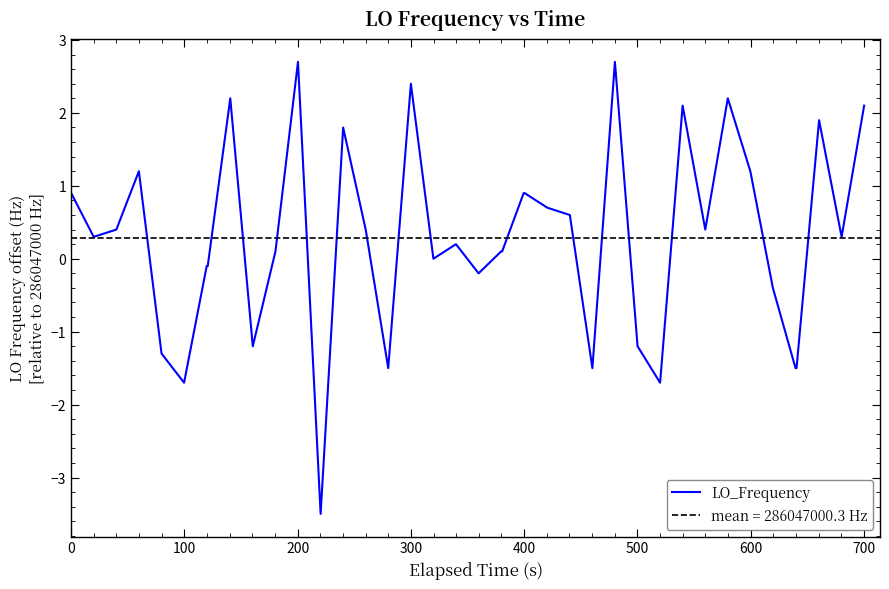

Which has a higher value, 700 or 500?

700